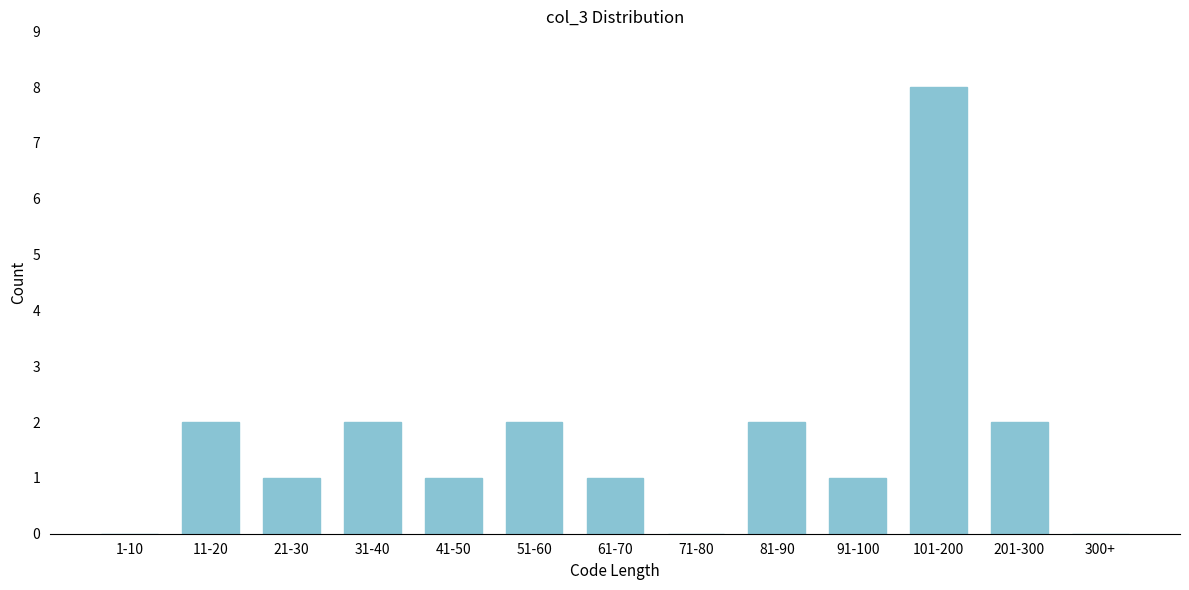

Reading left to right, transcribe all the data shown in this chart.

1-10=0	11-20=2	21-30=1	31-40=2	41-50=1	51-60=2	61-70=1	71-80=0	81-90=2	91-100=1	101-200=8	201-300=2	300+=0